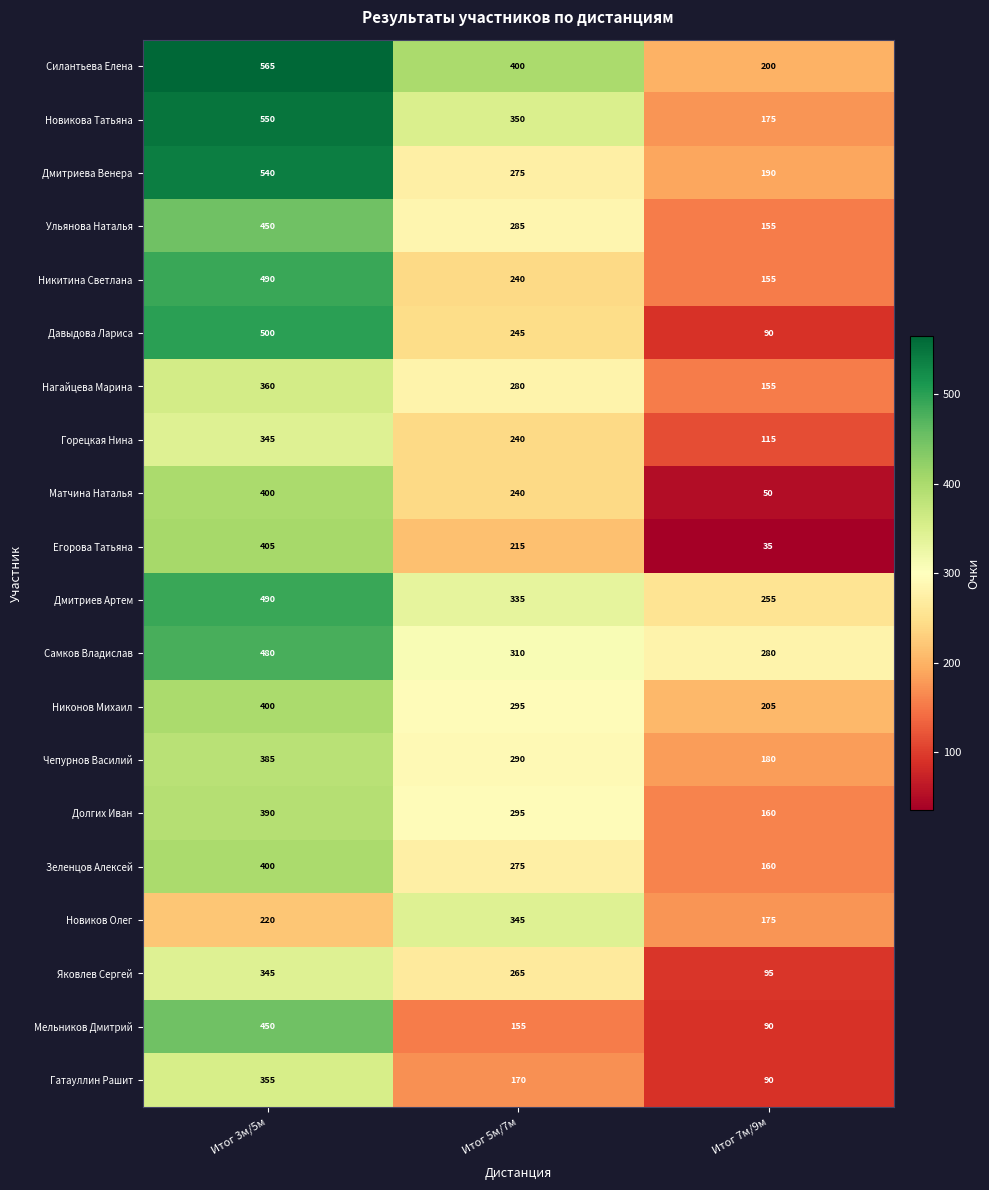

Which series changed the most between Итог 3м/5м and Итог 5м/7м?

Мельников Дмитрий